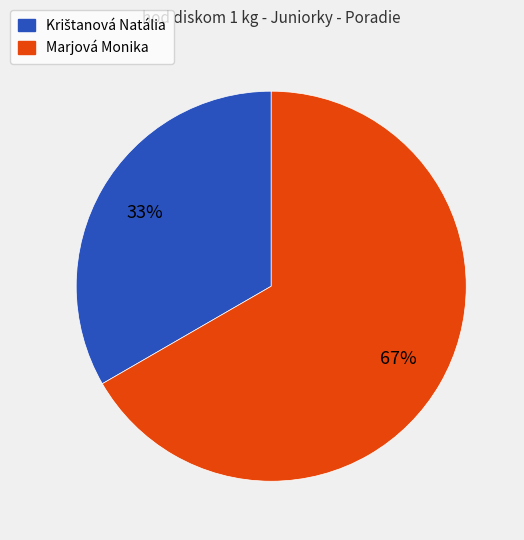

The Marjová Monika slice represents 78% of the pie. True or false?

False